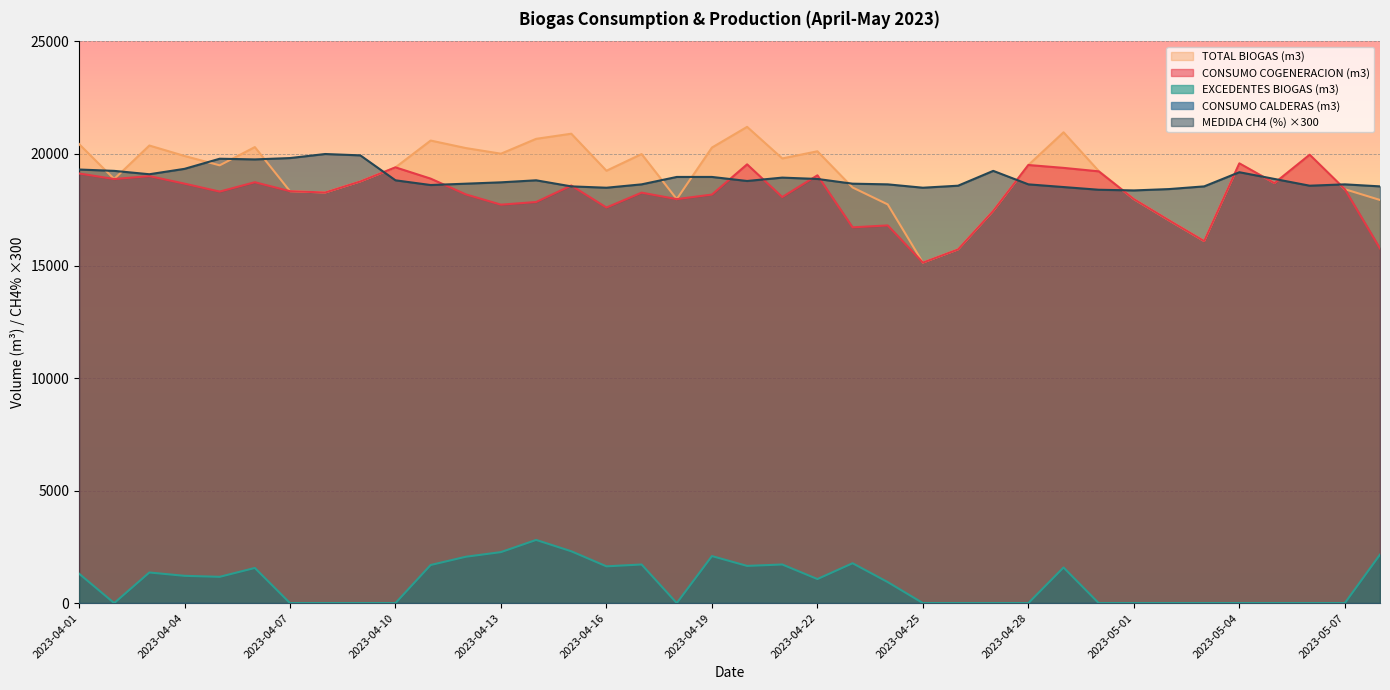

What is the label of the 5th point from the right?

2023-05-04